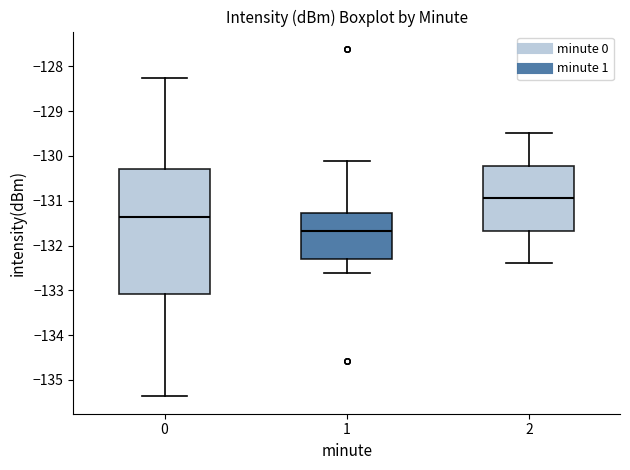

Reading left to right, read every box against the y-axis: the position of its median line, the range the box covers, and the ends of its whiskers. The values are not printed on the chart, so give them approximately, as read against the axis.

0: median -131.4, box -133.1 to -130.3, whiskers -135.4 to -128.3
1: median -131.7, box -132.3 to -131.3, whiskers -132.6 to -130.1
2: median -130.9, box -131.7 to -130.2, whiskers -132.4 to -129.5